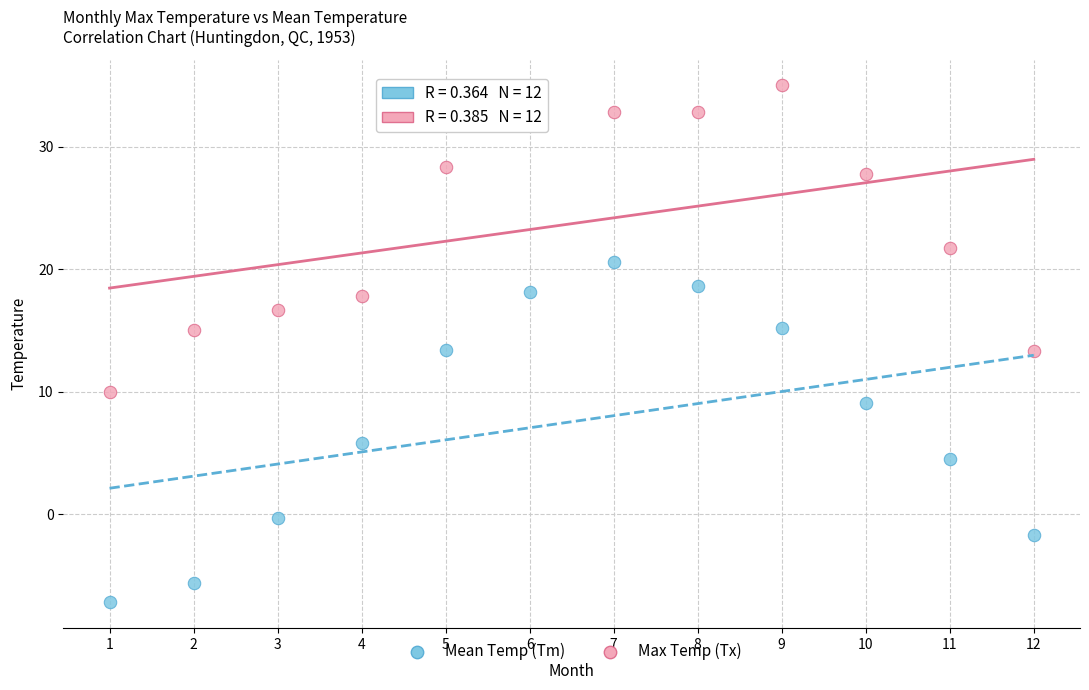

Which series contains the lowest Y value?

Mean Temp (Tm)